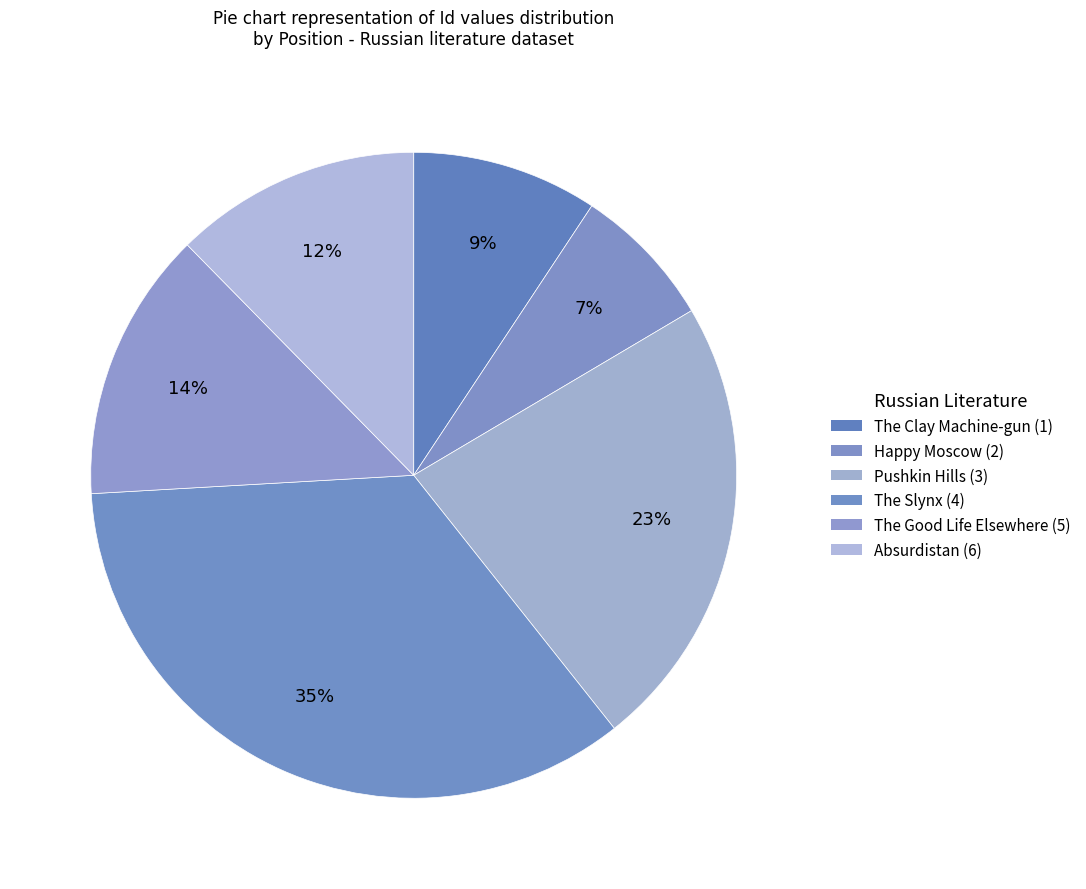

To the nearest percent, what is the difference between the largest and smallest slice percentages?

28%